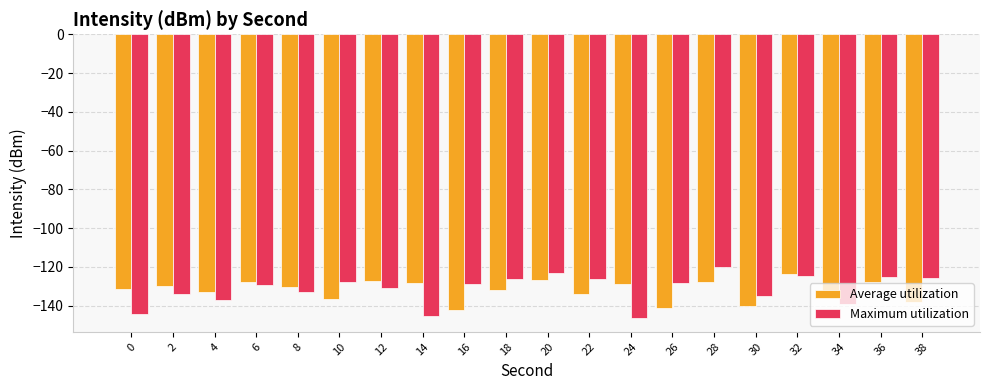

Between 30 and 36, which series saw the biggest shift?

Average utilization